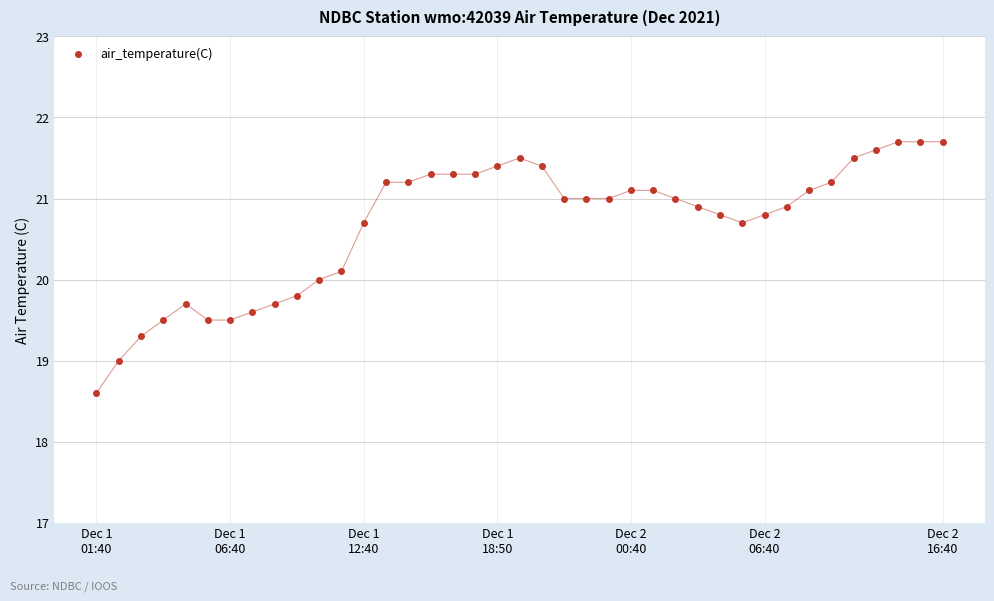

What is the difference between the maximum and minimum values?

3.1